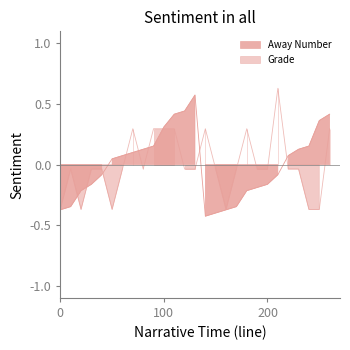

True or false: Away Number and Grade intersect in this chart.

True